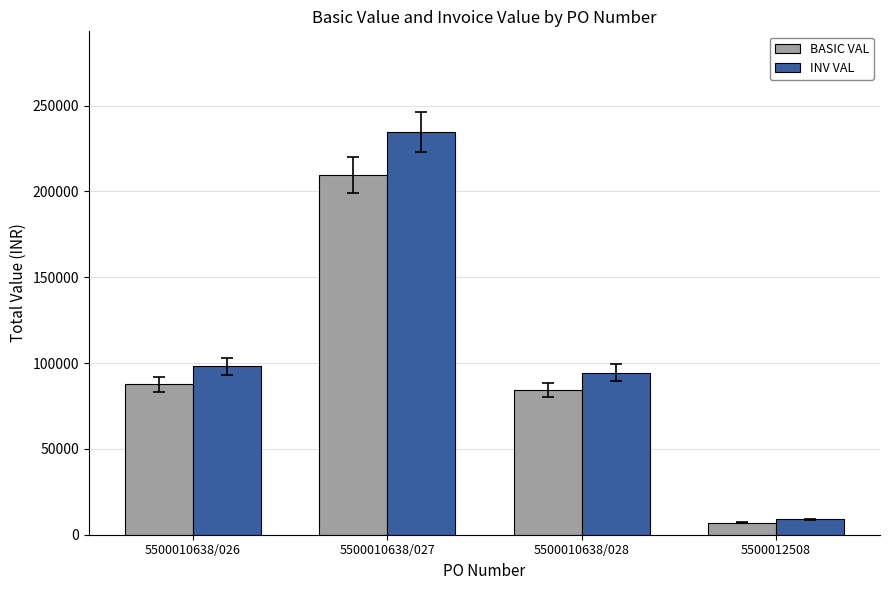

List the series in order of their peak value, lowest first.

BASIC VAL, INV VAL